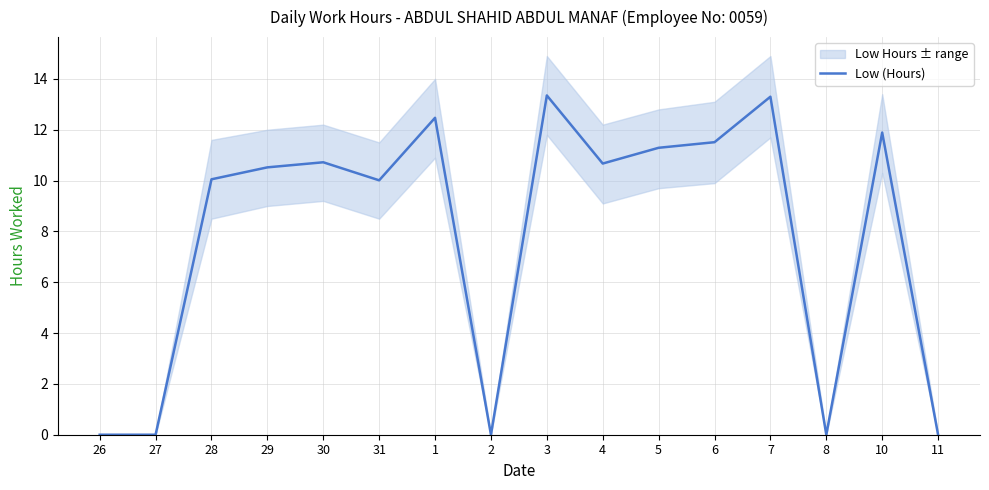

Reading left to right, what are all the values shown in this chart?

0.0	0.0	10.1	10.5	10.7	10.0	12.5	0.0	13.3	10.7	11.3	11.5	13.3	0.0	11.9	0.0